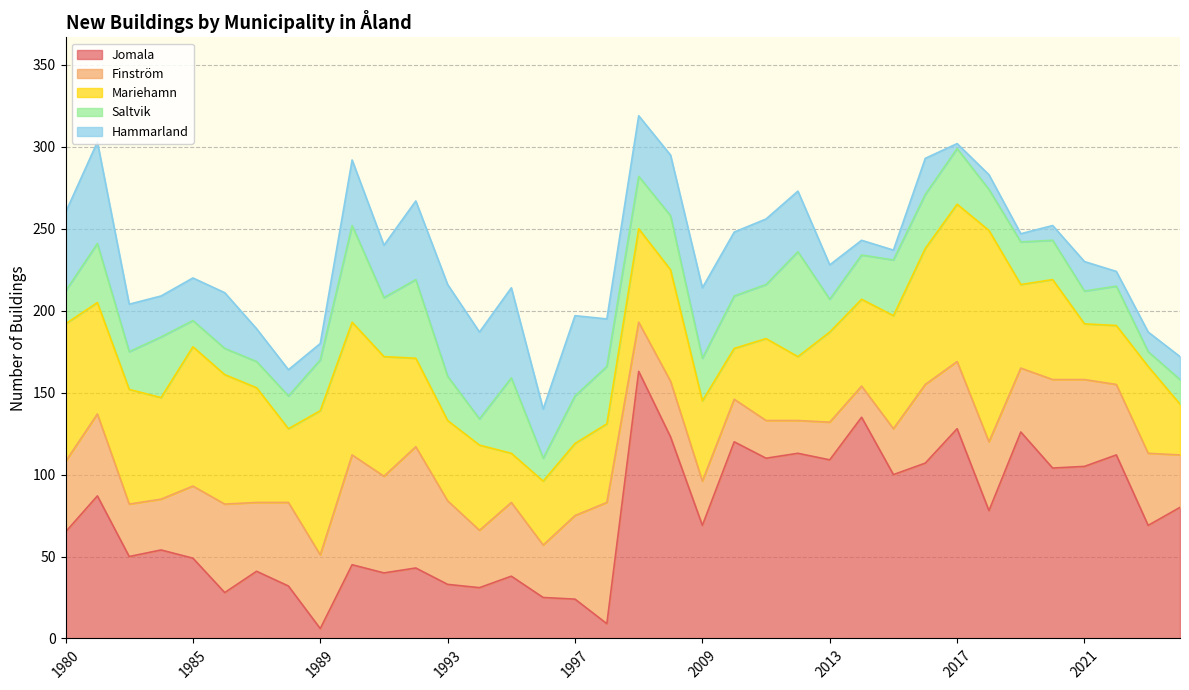

What value does the Saltvik series have at 1981?

36